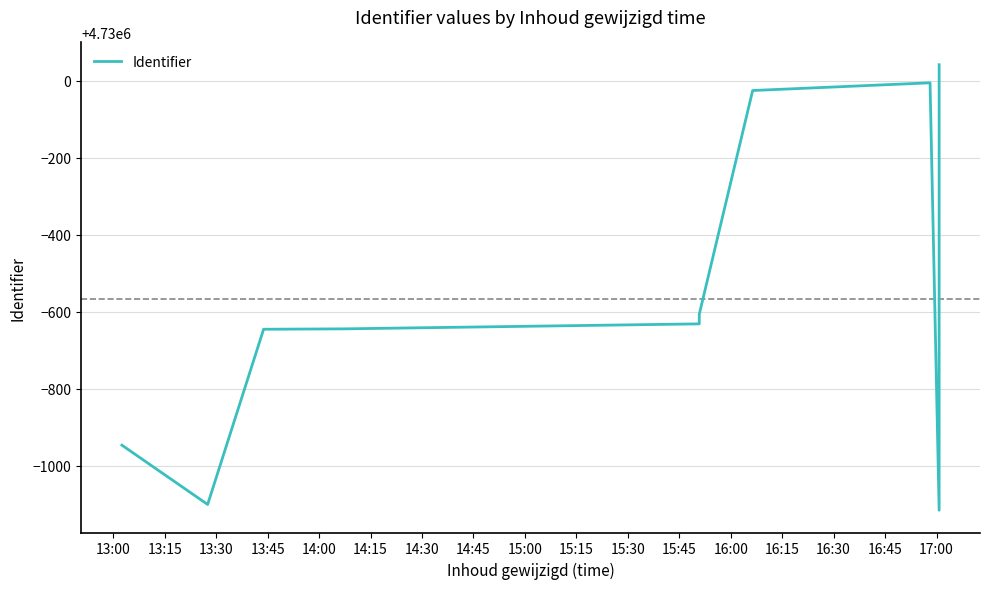

How many points are lower than both their immediate neighbors (excluding endpoints)?

2